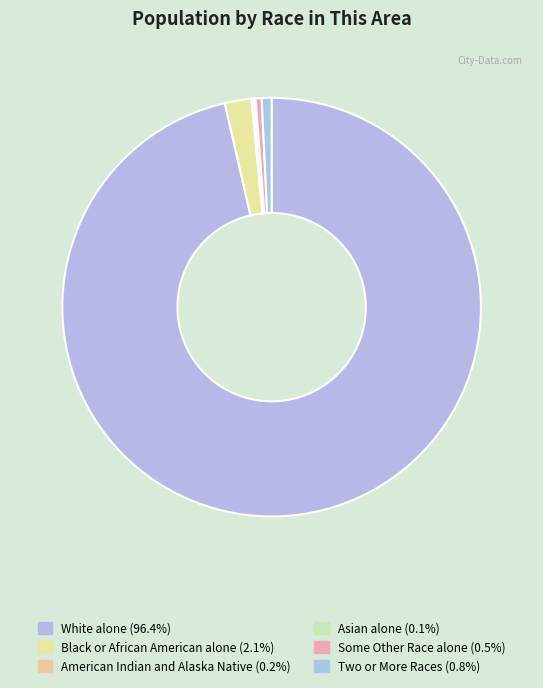

Which slice is the smallest?

Asian alone